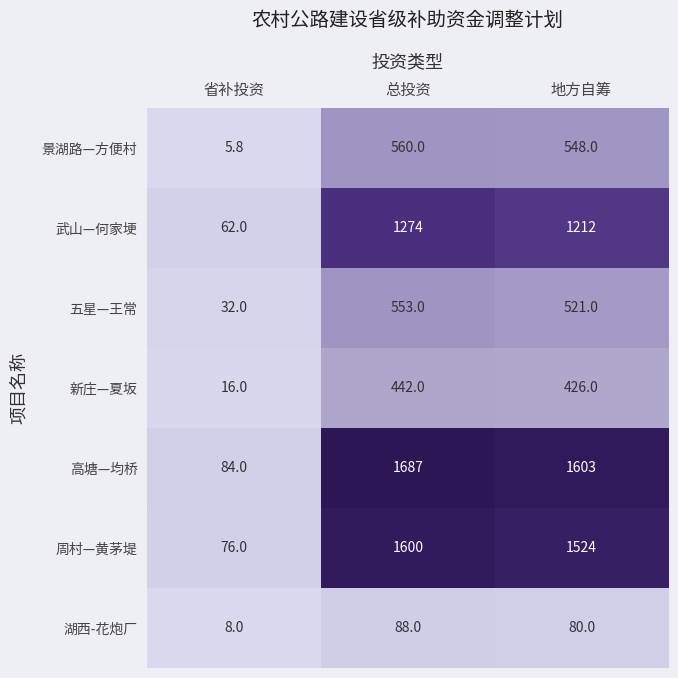

The value of 景湖路—方便村 at 总投资 is 560.0. True or false?

True